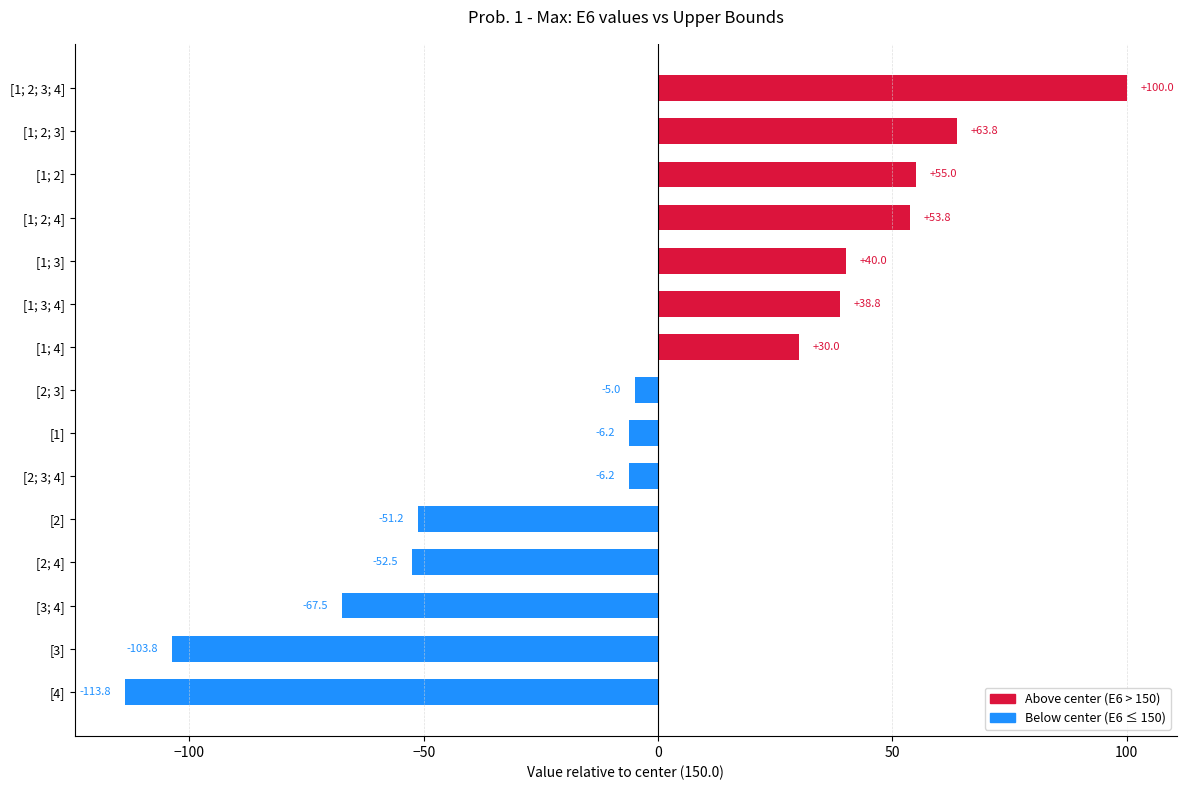

What is the maximum value shown in the chart?

100.0